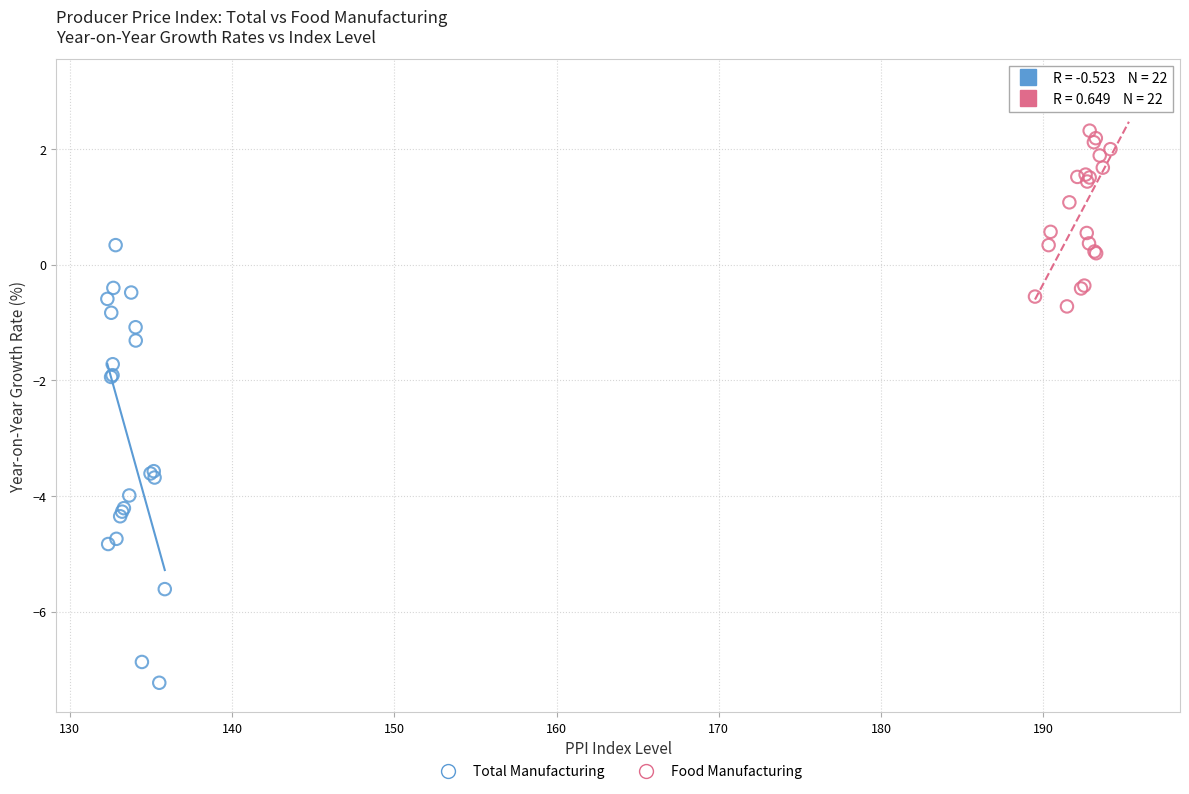

Which series contains the highest Y value?

Food Manufacturing